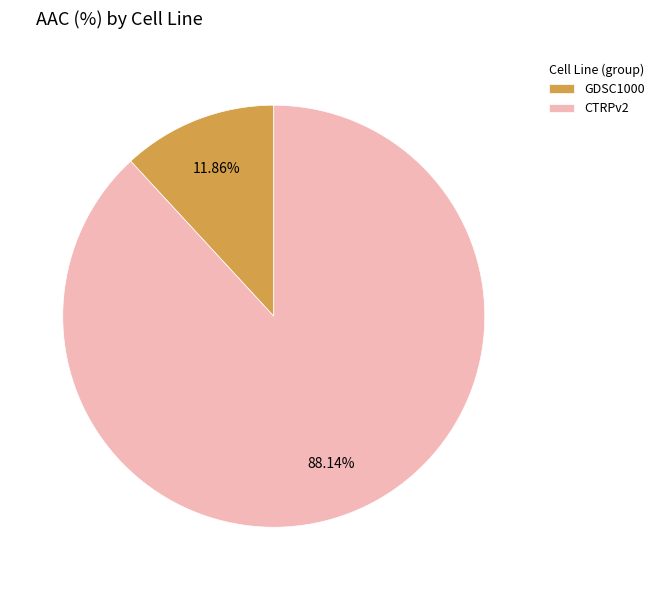

Between CTRPv2 and GDSC1000, which is larger?

CTRPv2